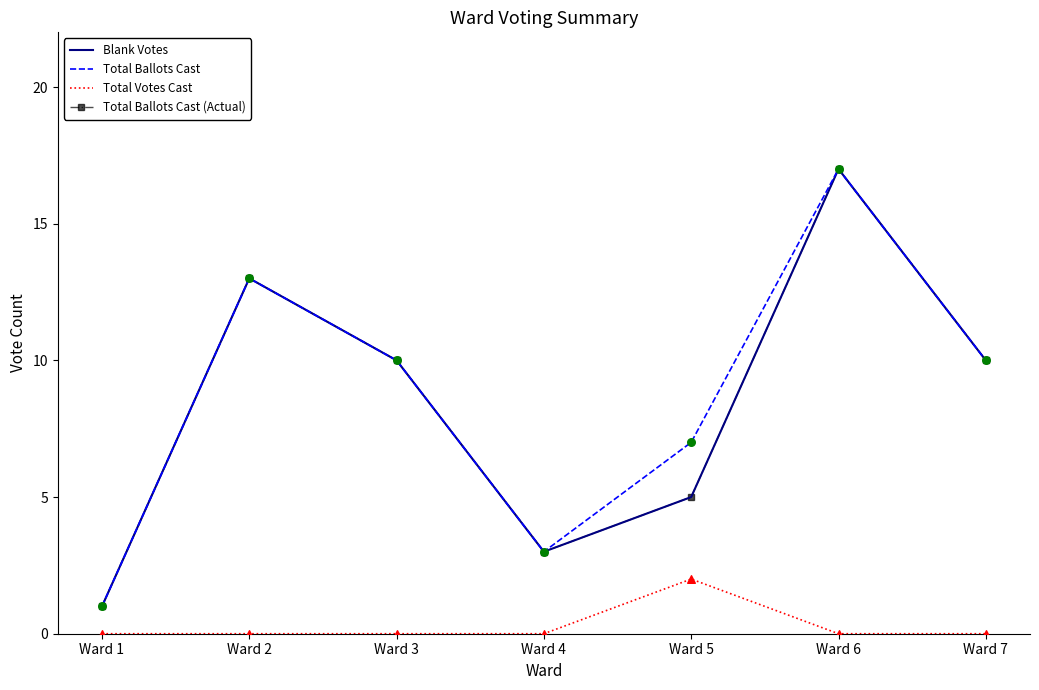

What are all the series names shown in the legend?

Blank Votes, Total Ballots Cast, Total Votes Cast, Total Ballots Cast (Actual)